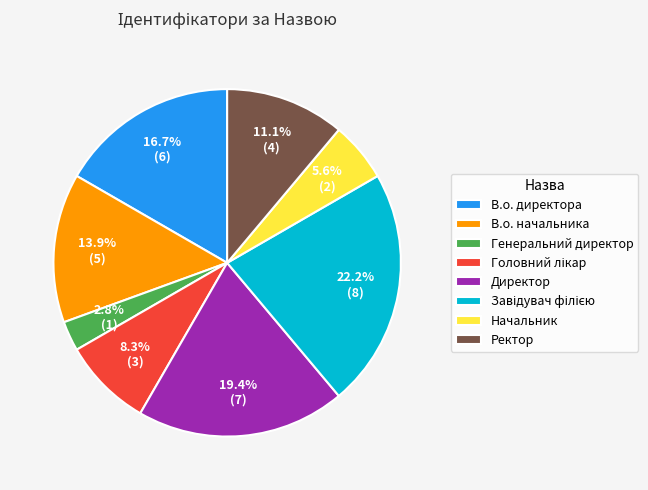

Count the number of slices in the pie.

8